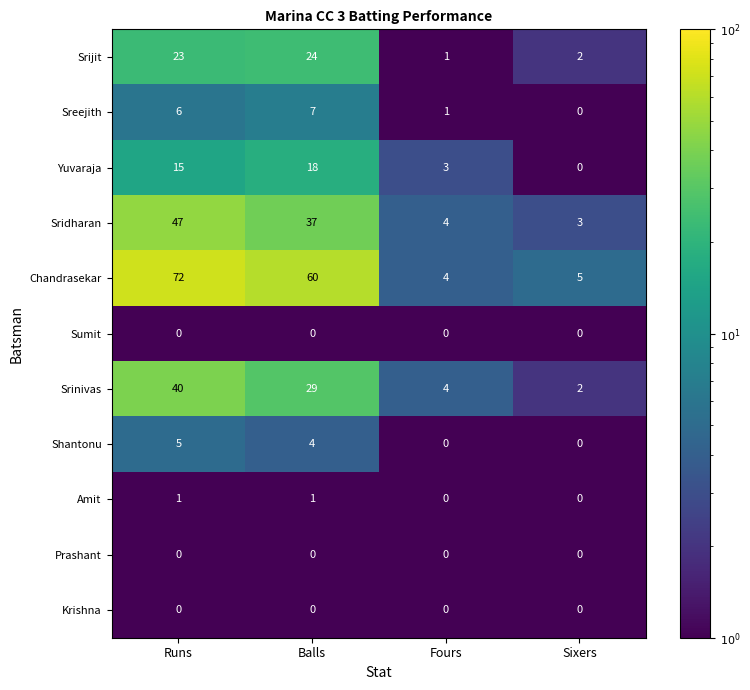

What is the sum of all Shantonu values?

9